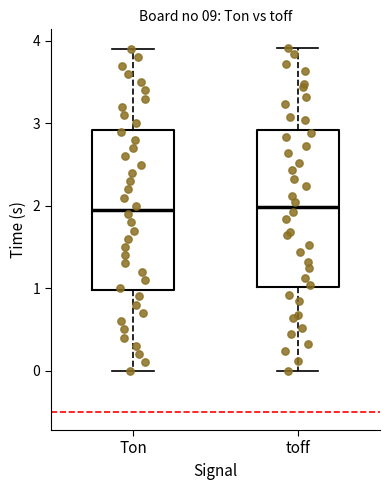

Reading left to right, read every box against the y-axis: the position of its median line, the range the box covers, and the ends of its whiskers. The values are not printed on the chart, so give them approximately, as read against the axis.

Ton: median 2.0, box 1.0 to 2.9, whiskers 0.0 to 3.9
toff: median 2.0, box 1.0 to 2.9, whiskers 0.0 to 3.9